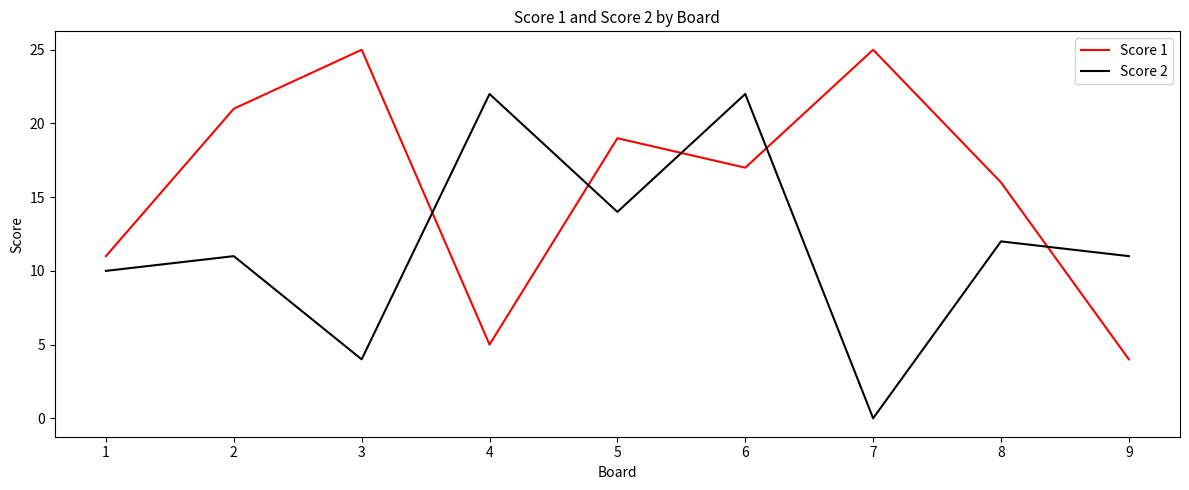

Which category has the lowest value in the Score 1 series?

9